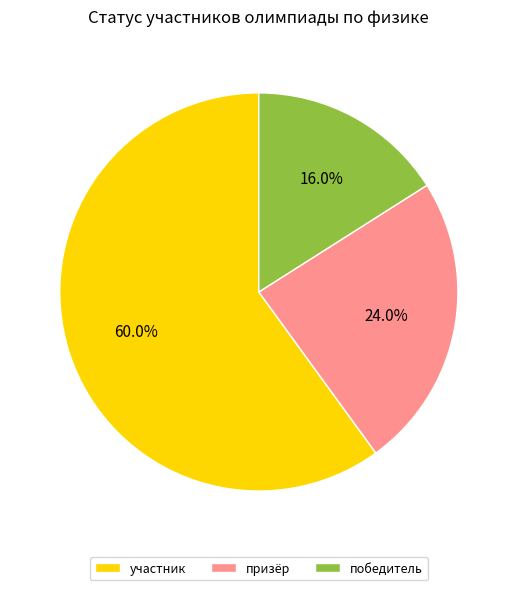

How many slices are in this pie chart?

3